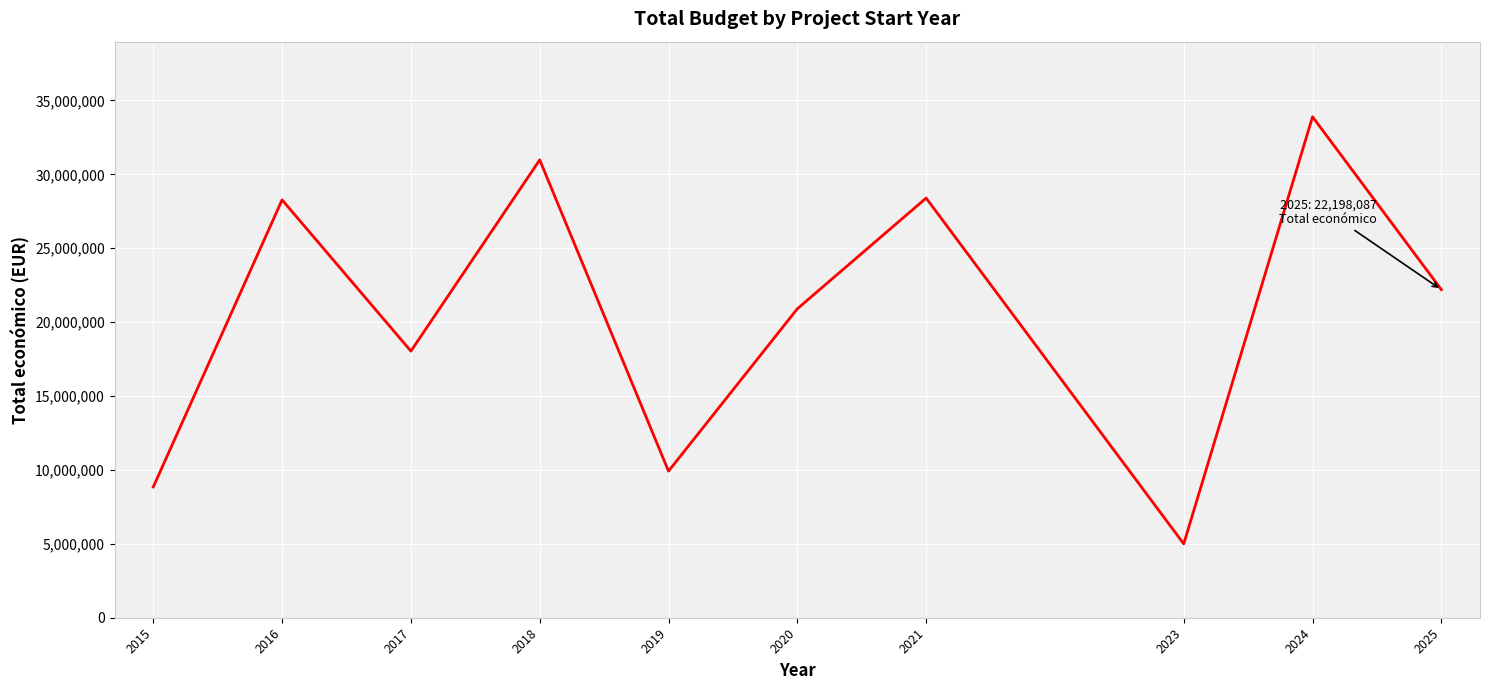

Count the number of data series in this chart.

1